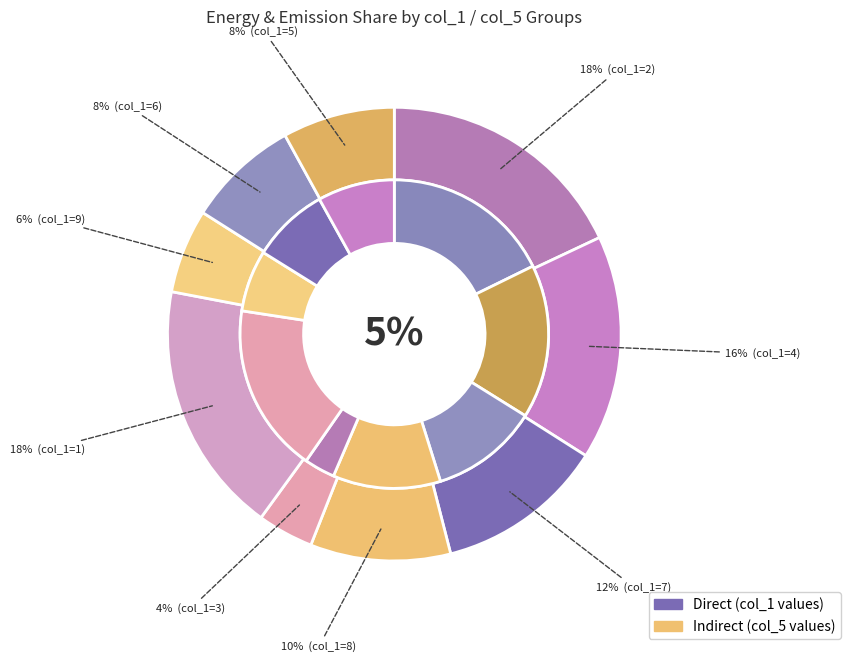

Does any single category account for the majority?

No